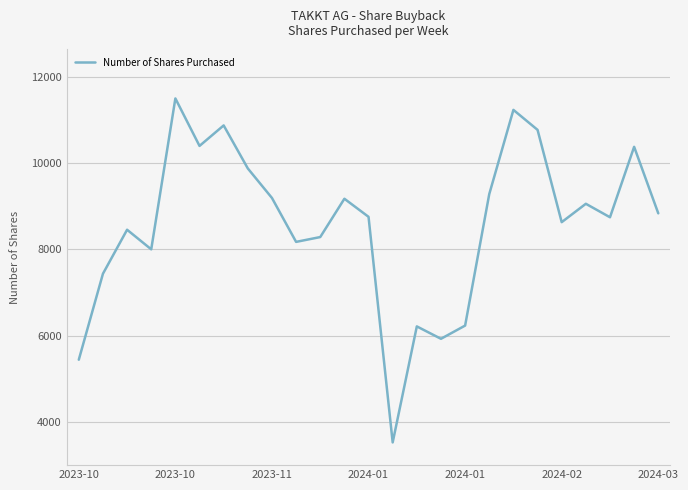

What is the greatest value displayed?

11507